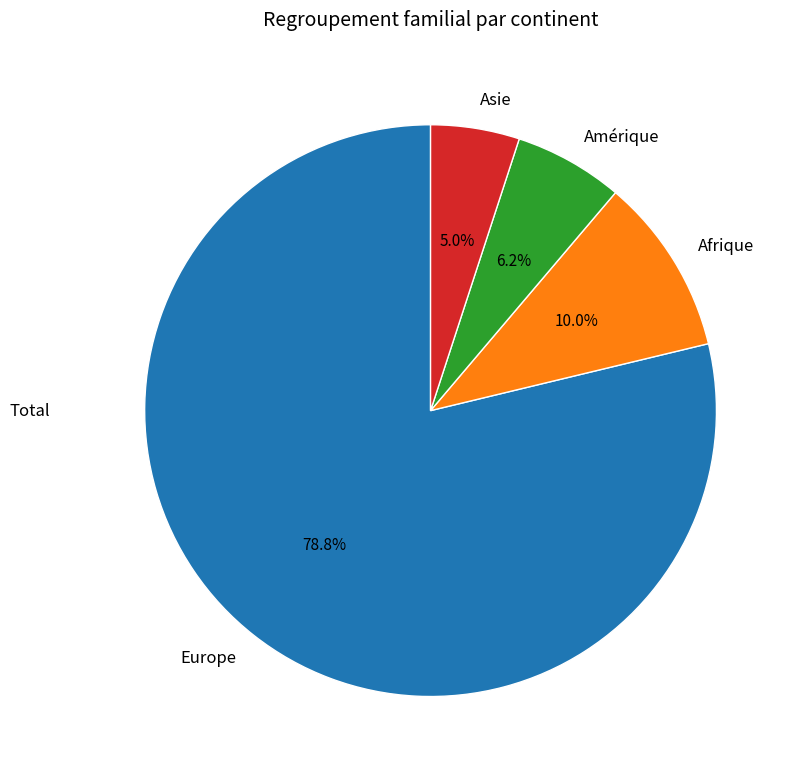

To the nearest percent, what is the combined percentage of Asie and Europe?

84%